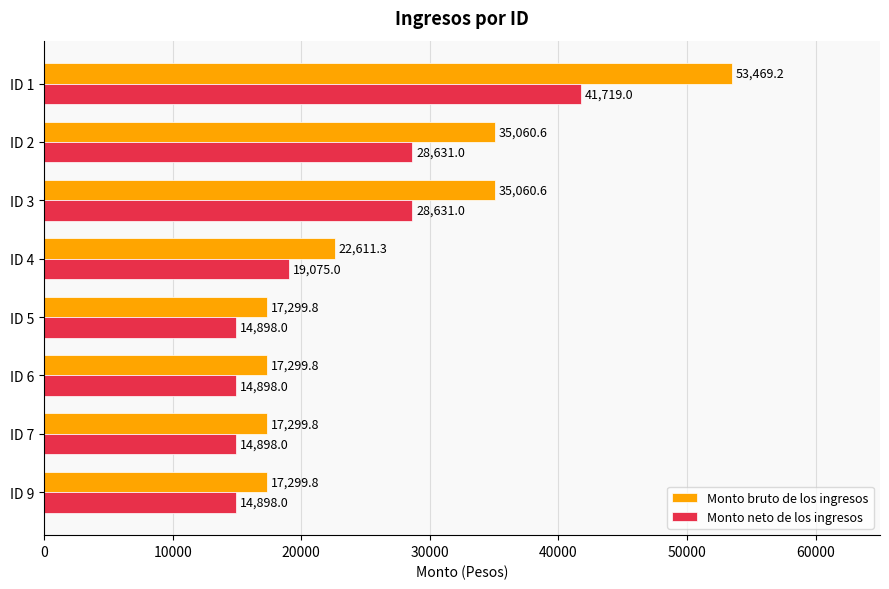

Which series has the widest spread of values?

Monto bruto de los ingresos